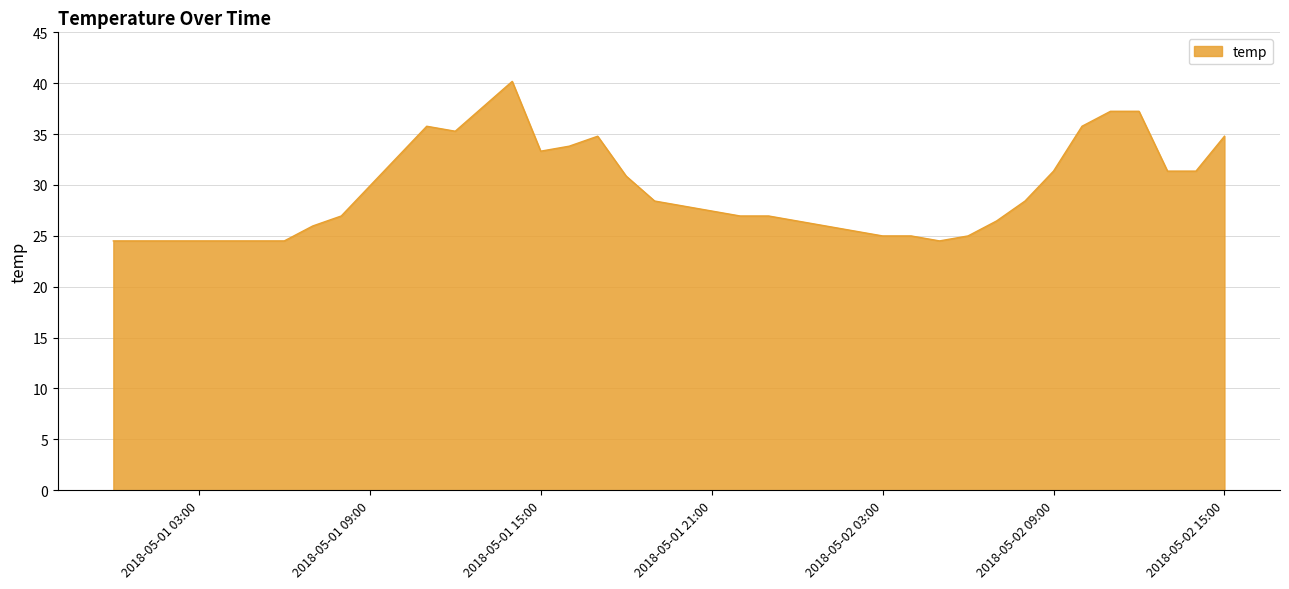

What is the minimum value shown in the chart?

24.5